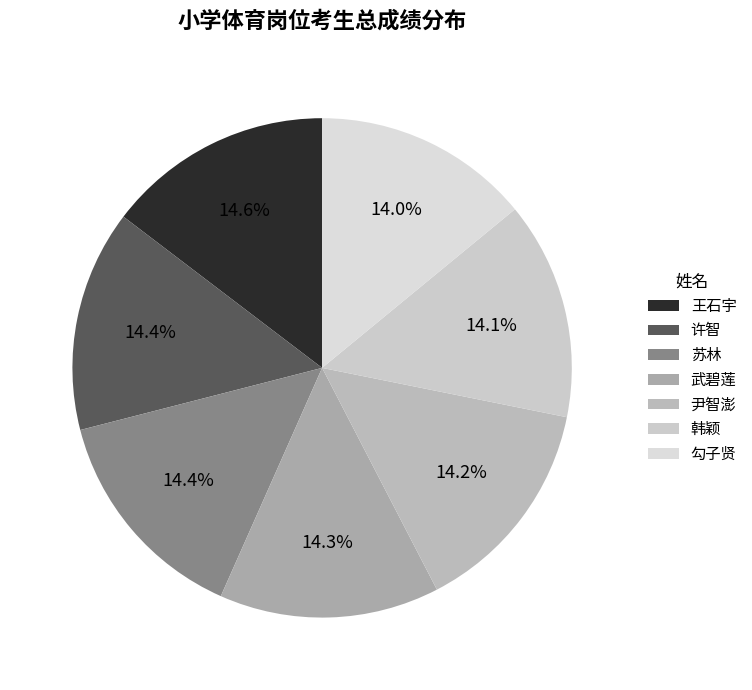

What is the ratio of the value at 苏林 to the value at 王石宇?

1.0